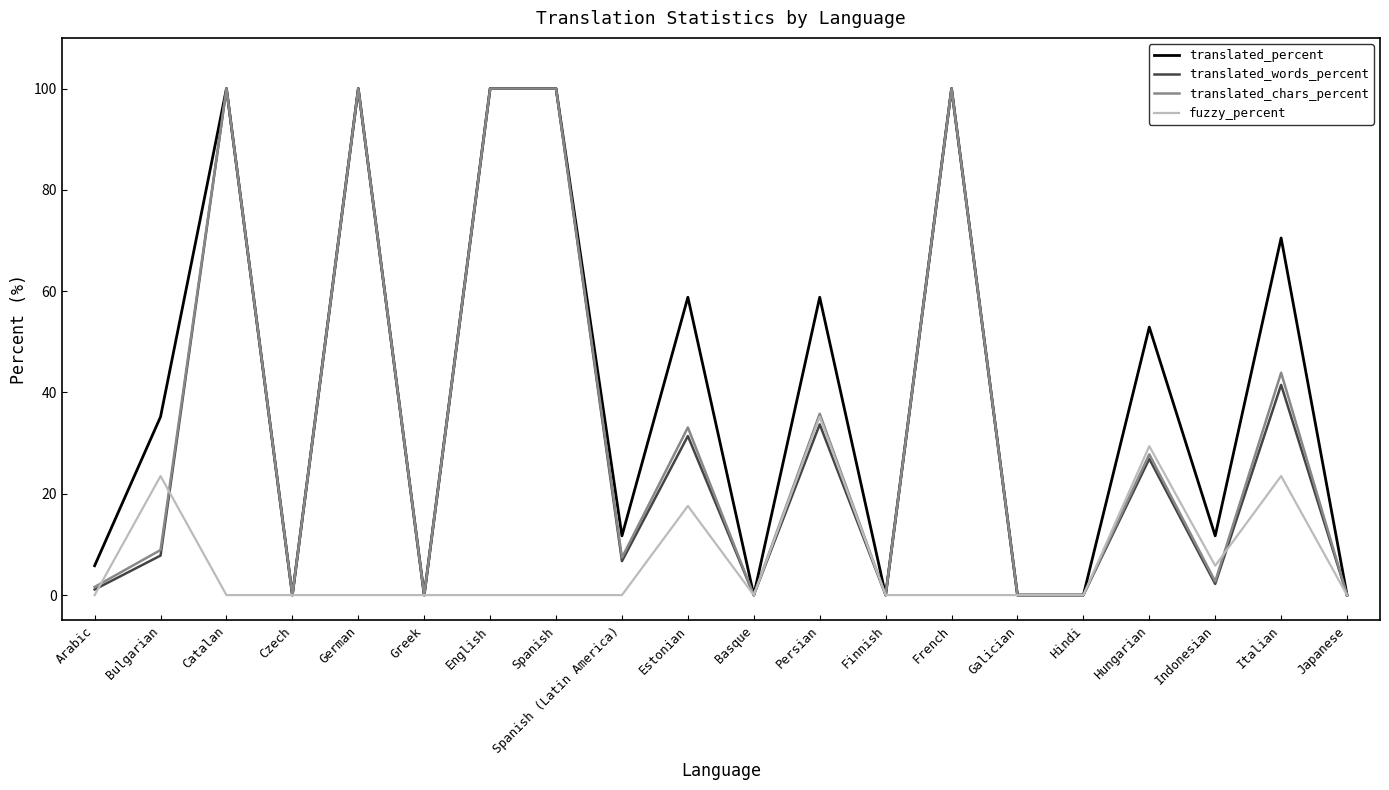

Is this an area chart (filled region under the line)?

No